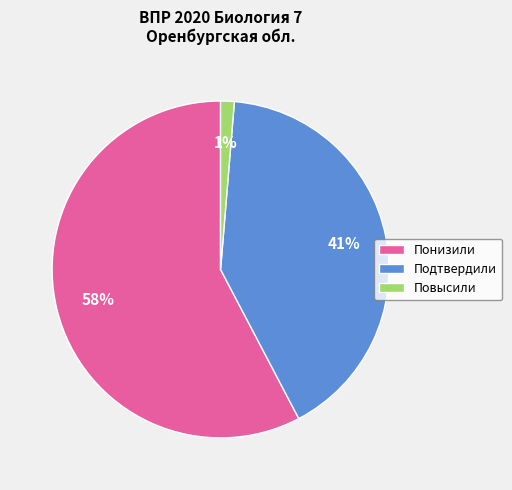

To the nearest percent, what percentage of the pie is Повысили?

1%